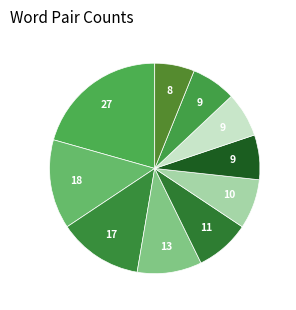

Which slice is the largest?

iterable/#activate19